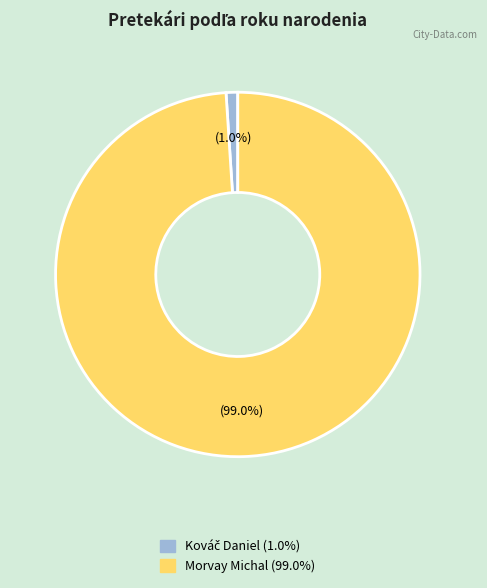

What portion of the pie excludes Morvay Michal?

1.0%